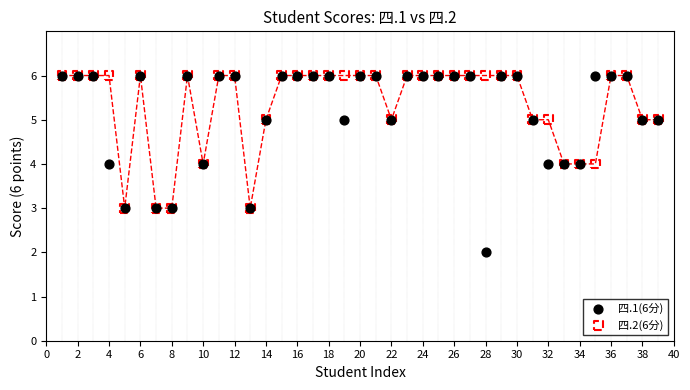

Which series has the widest spread of Y values?

四.1(6分)